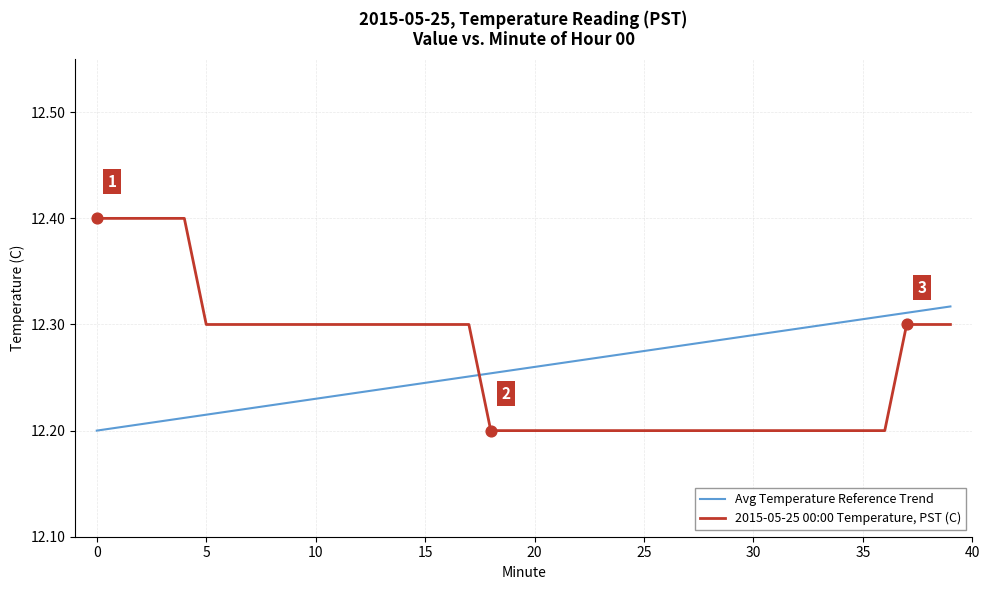

Which series has the largest range (max minus min)?

2015-05-25 00:00 Temperature, PST (C)